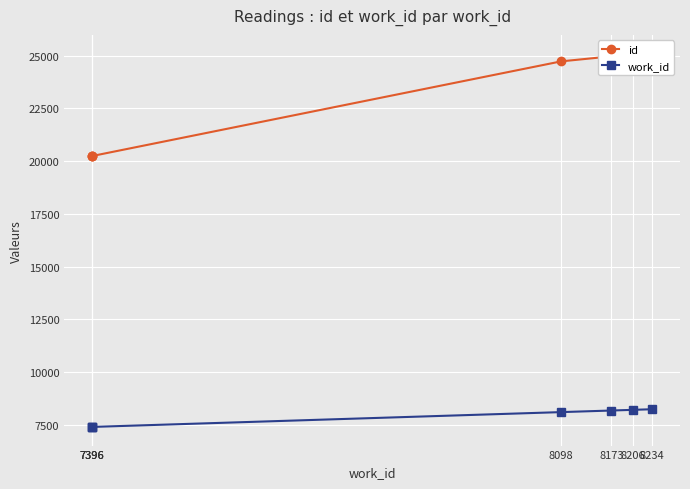

Rank the series by their maximum value, from highest to lowest.

id, work_id